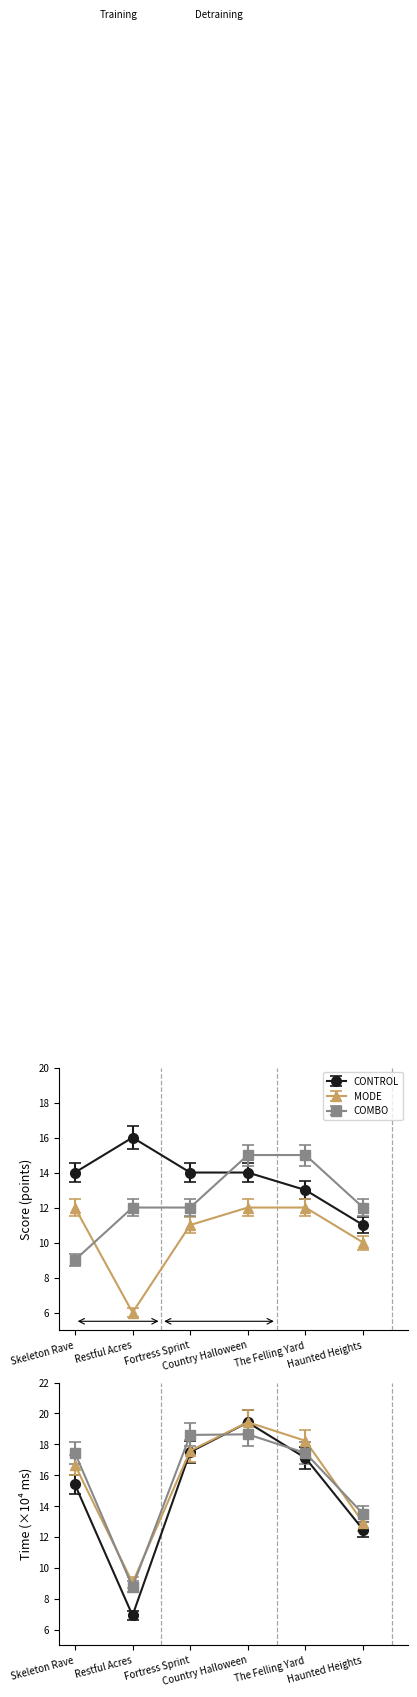

True or false: ERZU has a value of 14 at Skeleton Rave.

True